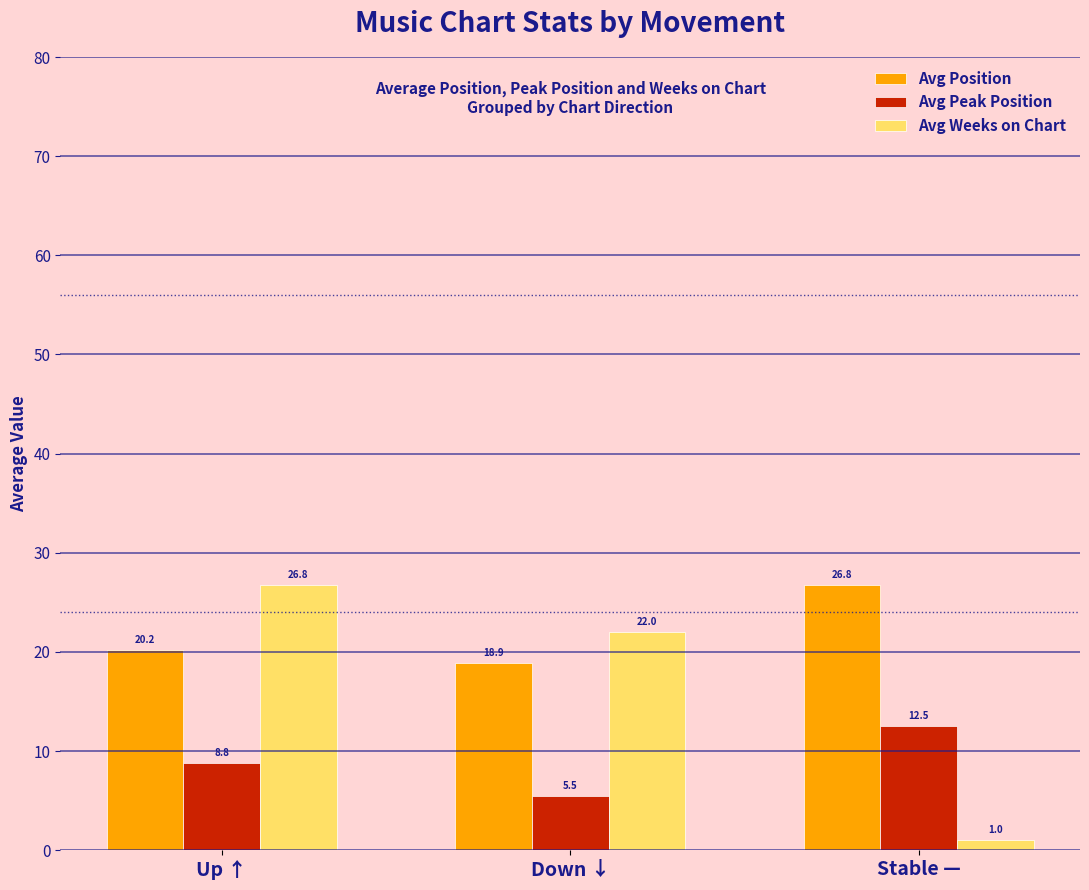

What are all the series names shown in the legend?

Avg Position, Avg Peak Position, Avg Weeks on Chart